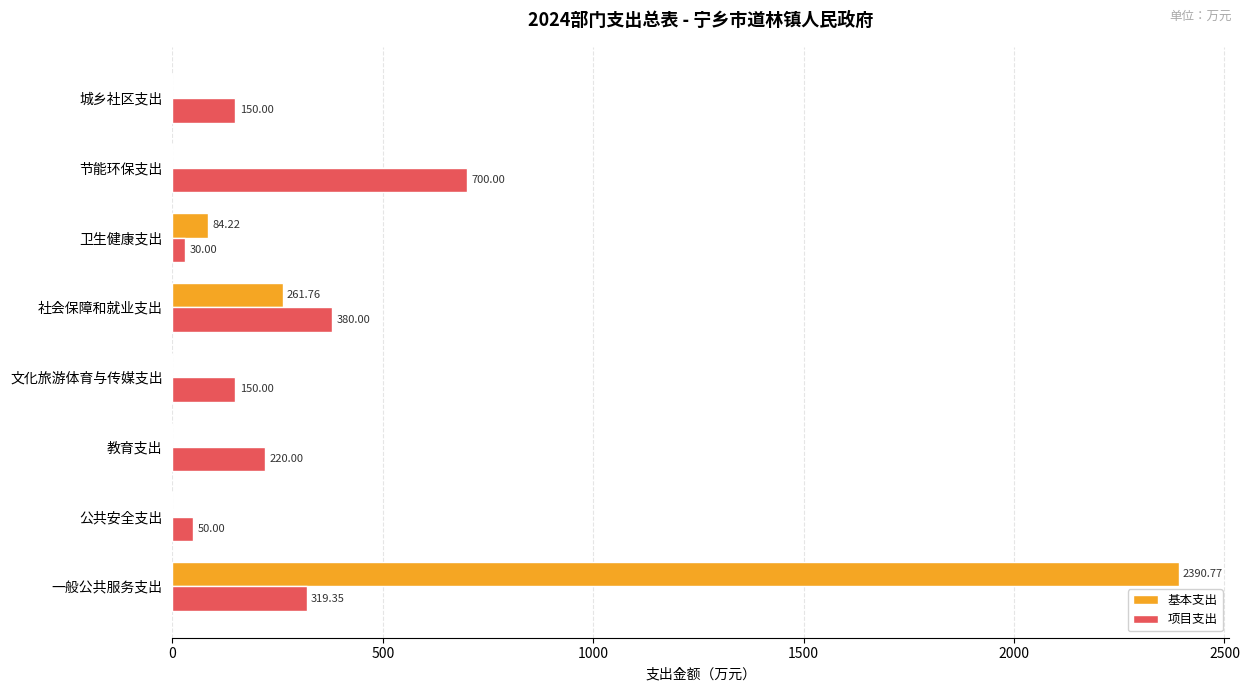

Where is 项目支出 nearest to the value 365?

社会保障和就业支出